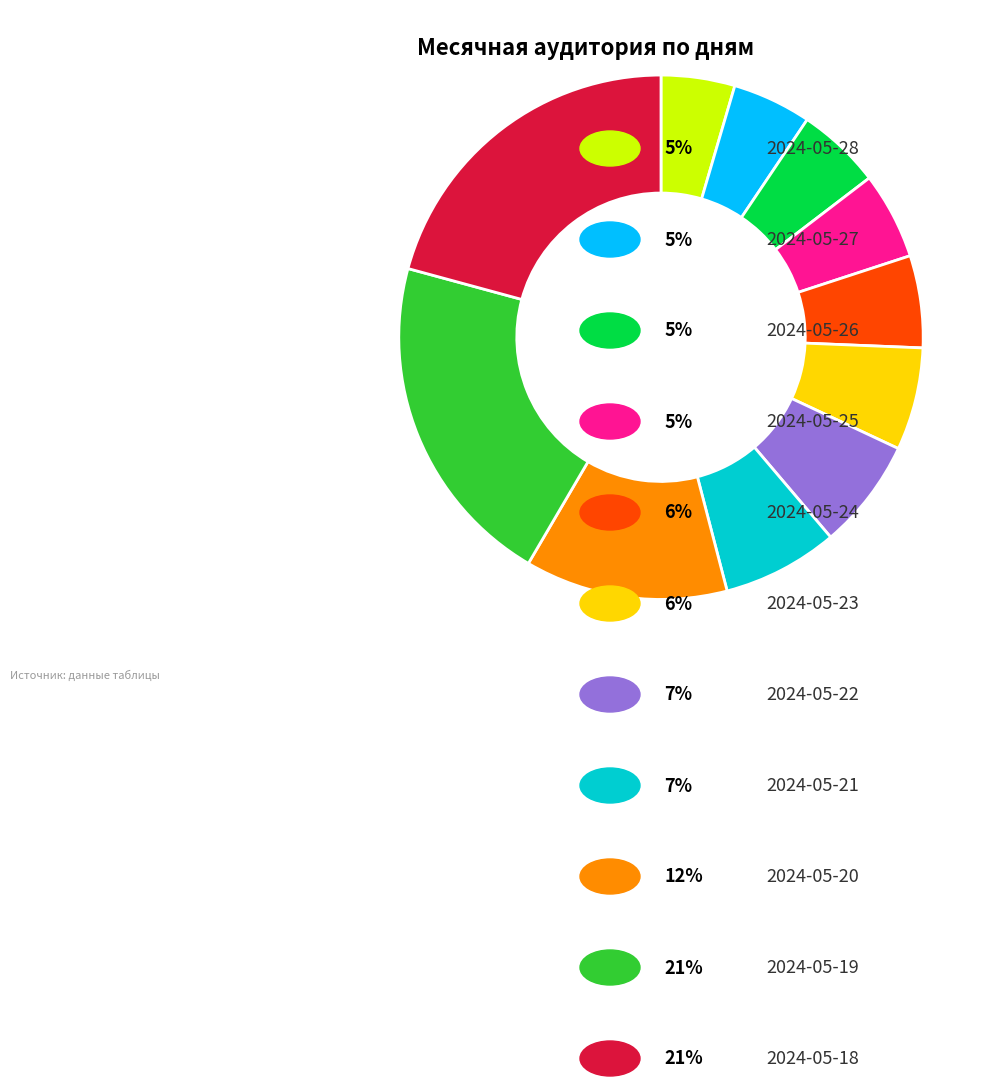

Is there a majority slice in this chart?

No